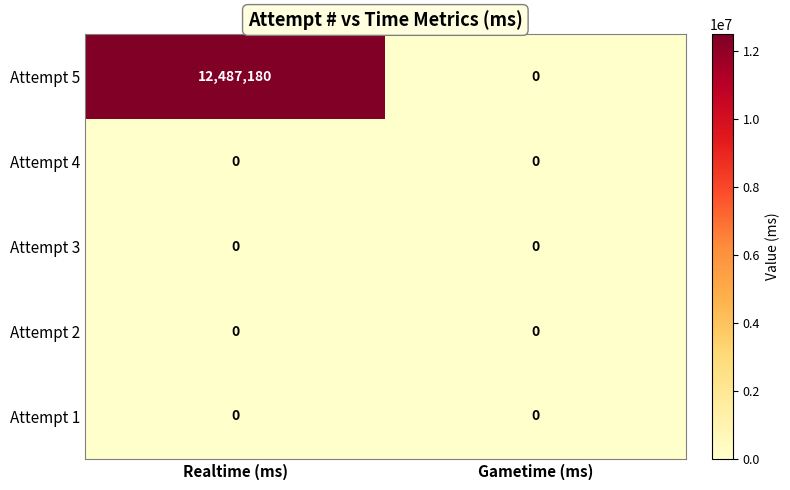

Reading left to right, extract all data points from this chart.

Attempt 5: 12487180	0
Attempt 4: 0	0
Attempt 3: 0	0
Attempt 2: 0	0
Attempt 1: 0	0